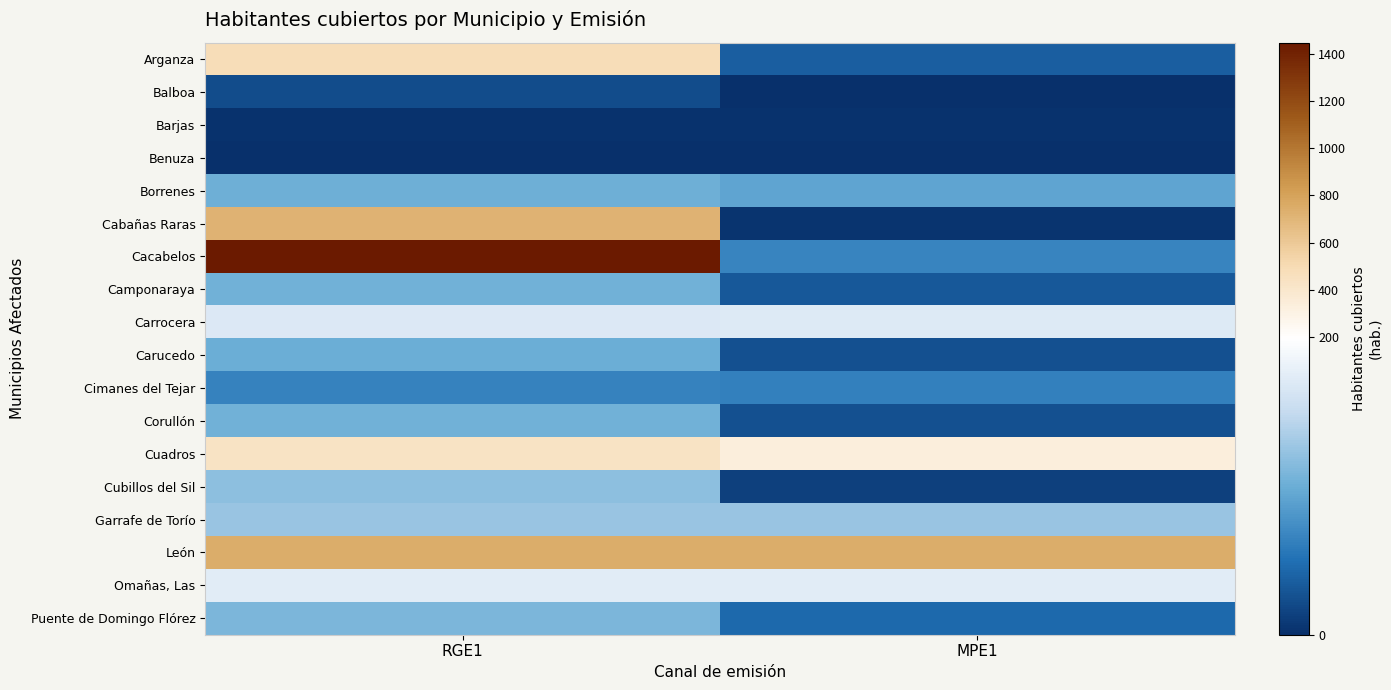

How many categories are shown in the chart?

2